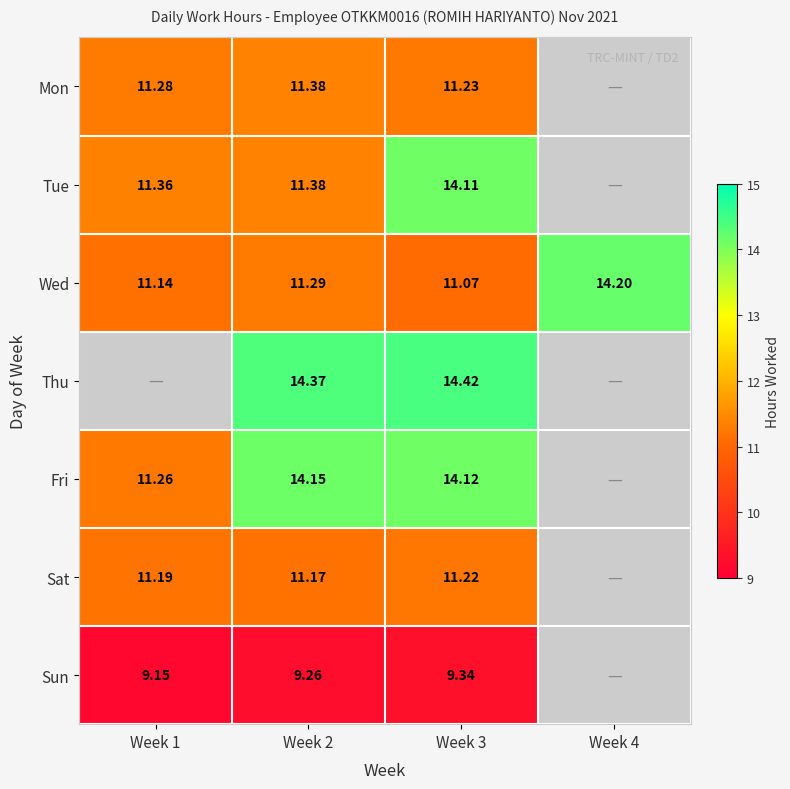

What is the highest value of the Wed series?

14.2